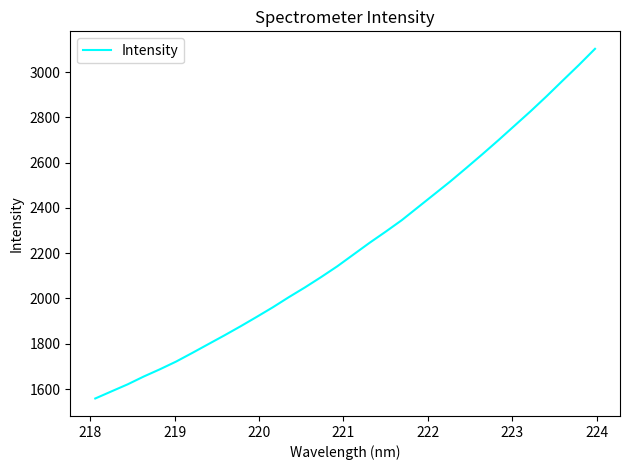

What is the smallest value displayed?

1558.2